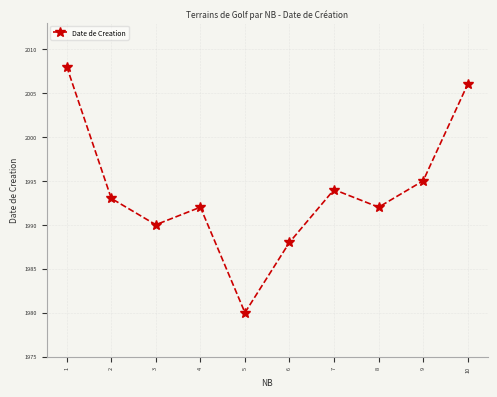

What is the maximum value shown in the chart?

2008